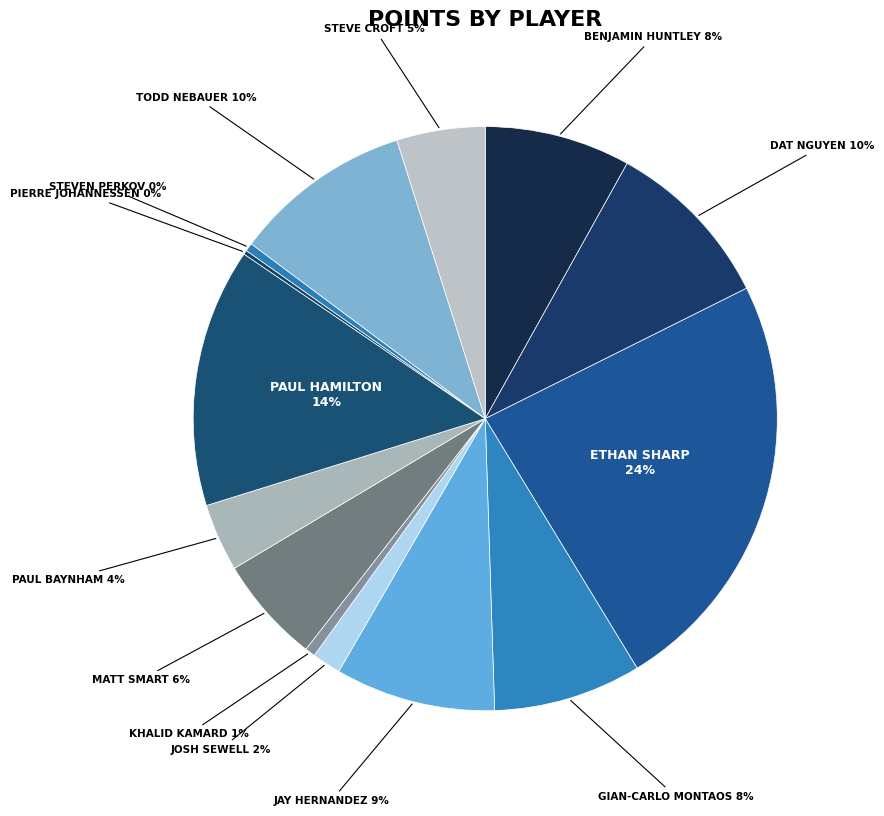

How many slices are in this pie chart?

14